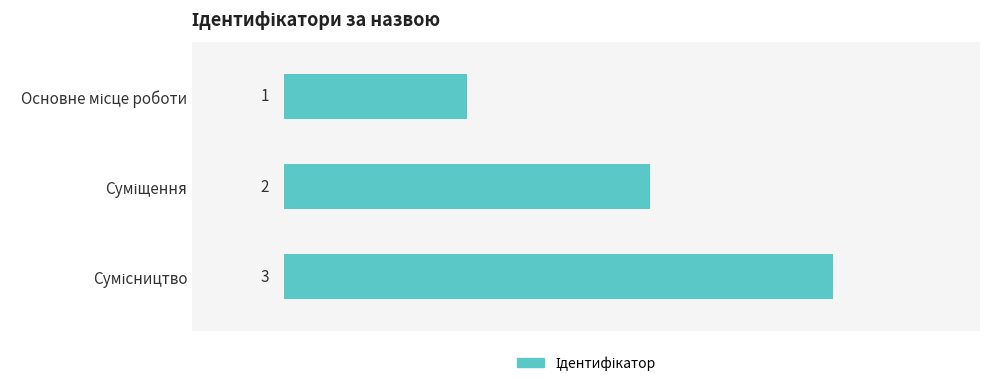

Does the chart contain any negative values?

No